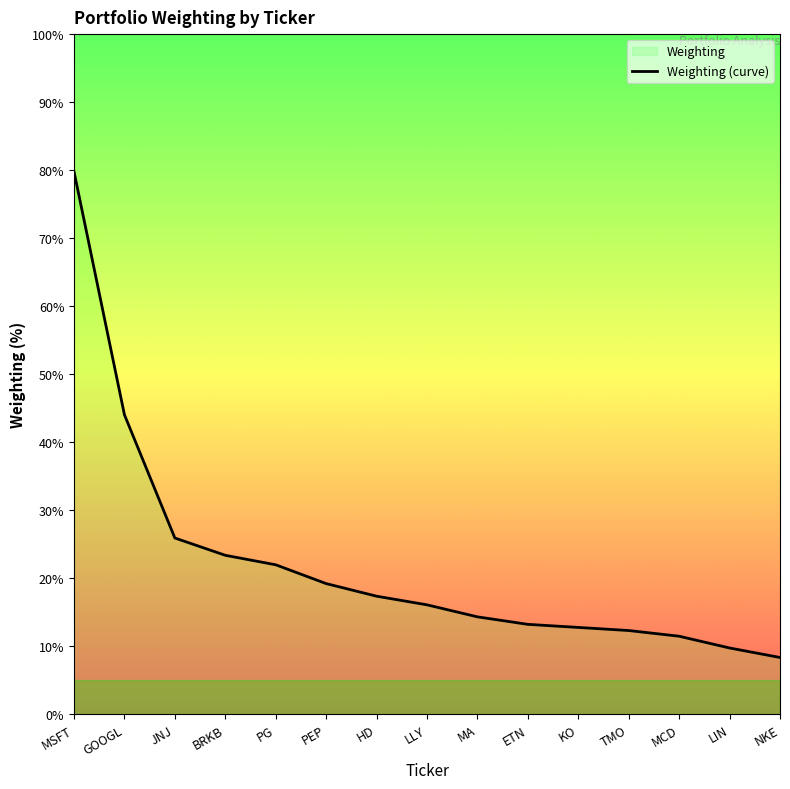

Reading left to right, extract all data points from this chart.

79.8	44.0	25.9	23.4	22.0	19.2	17.4	16.1	14.3	13.2	12.8	12.3	11.5	9.7	8.3